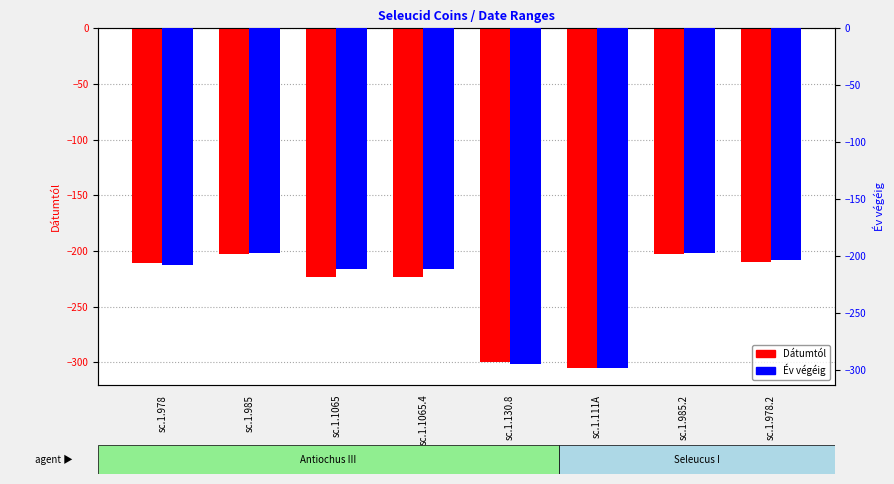

Reading left to right, list all the values displayed in this chart.

Dátumtól: -211	-203	-223	-223	-300	-305	-203	-210
Év végéig: -208	-197	-211	-211	-295	-298	-197	-203